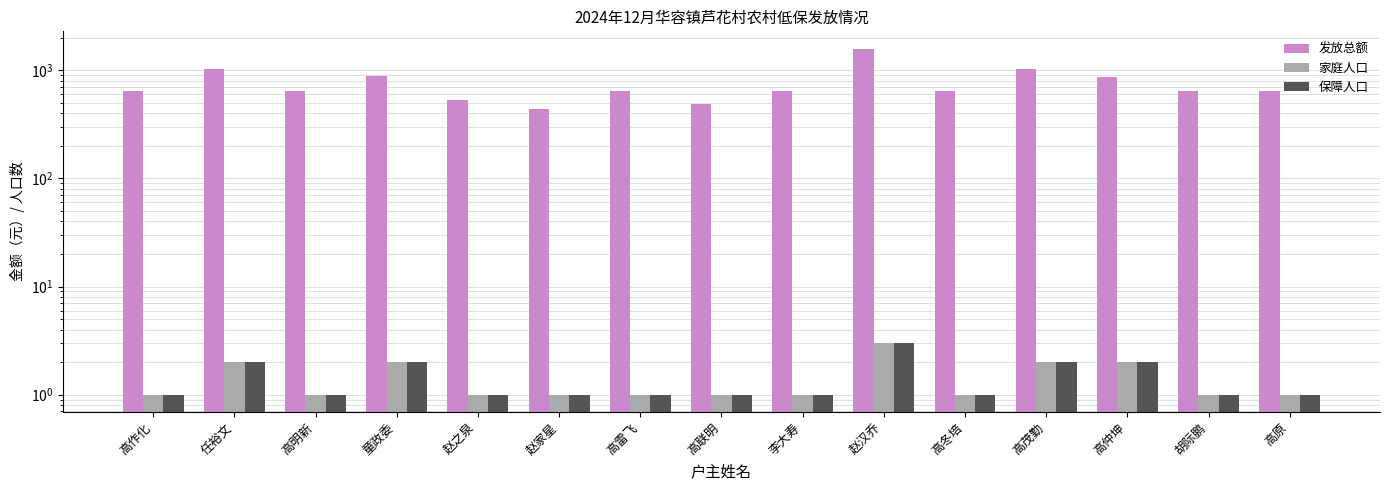

Rank the categories by 保障人口 value from highest to lowest.

赵汉乔, 任裕文, 童政委, 高茂勤, 高仲坤, 高作化, 高明新, 赵之泉, 赵家星, 高雷飞, 高联明, 李大寿, 高冬培, 胡际鹏, 高原